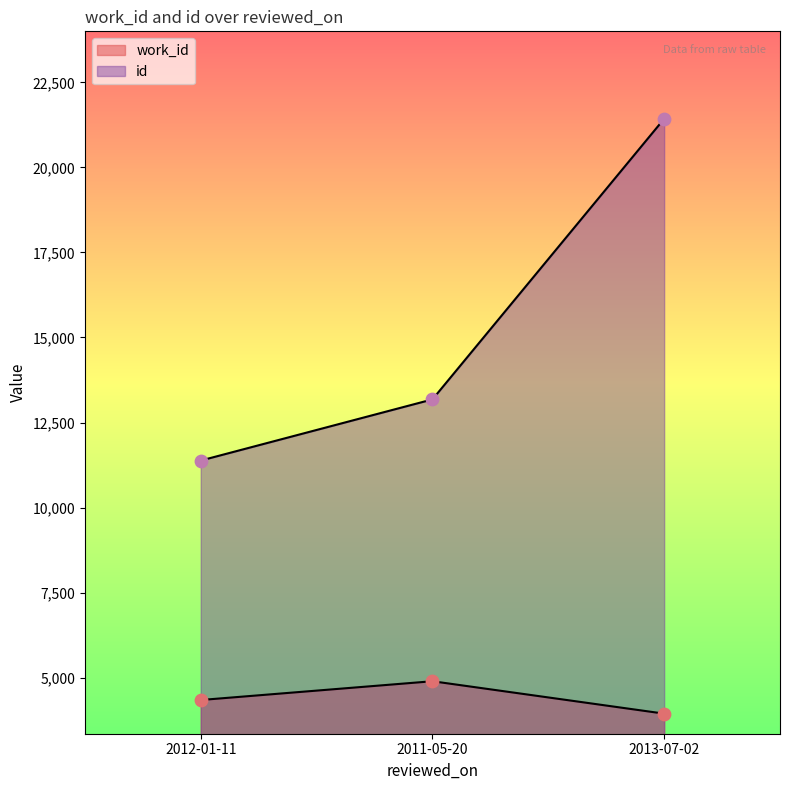

Which series has the widest spread of Y values?

id